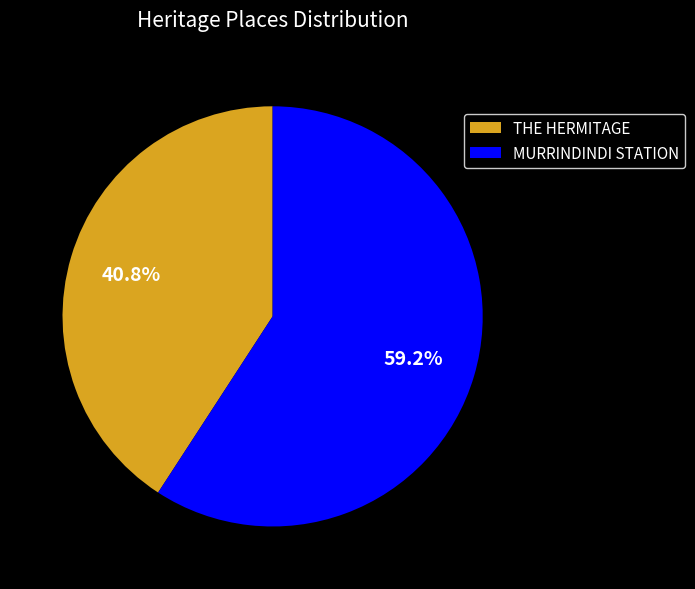

Rank the categories by value from lowest to highest.

THE HERMITAGE, MURRINDINDI STATION